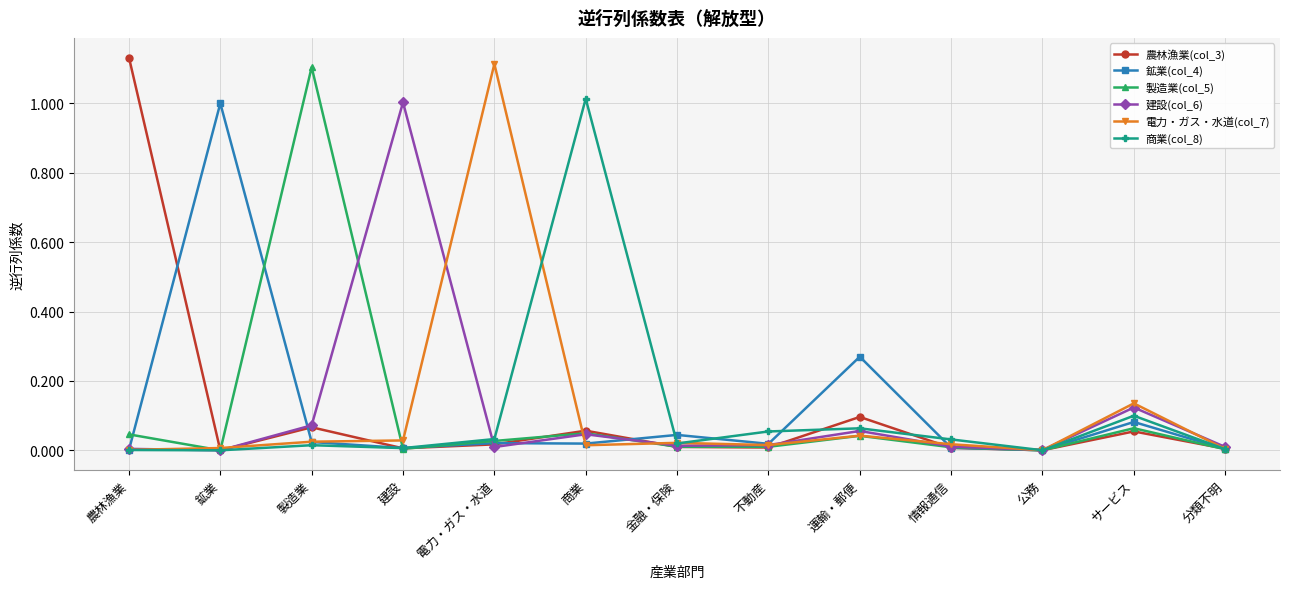

How many lines are shown in the chart?

6